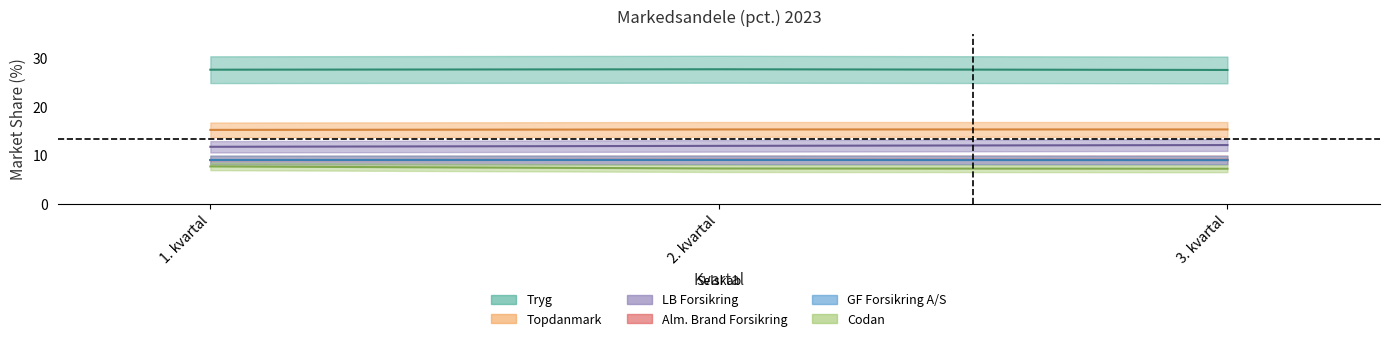

Reading right to left, extract all data points from this chart.

Tryg: 3. kvartal=27.5	2. kvartal=27.7	1. kvartal=27.6
Topdanmark: 3. kvartal=15.3	2. kvartal=15.3	1. kvartal=15.2
LB Forsikring: 3. kvartal=12.1	2. kvartal=11.9	1. kvartal=11.7
Alm. Brand Forsikring: 3. kvartal=9.0	2. kvartal=9.0	1. kvartal=9.0
GF Forsikring A/S: 3. kvartal=9.0	2. kvartal=9.0	1. kvartal=9.0
Codan: 3. kvartal=7.2	2. kvartal=7.2	1. kvartal=7.7